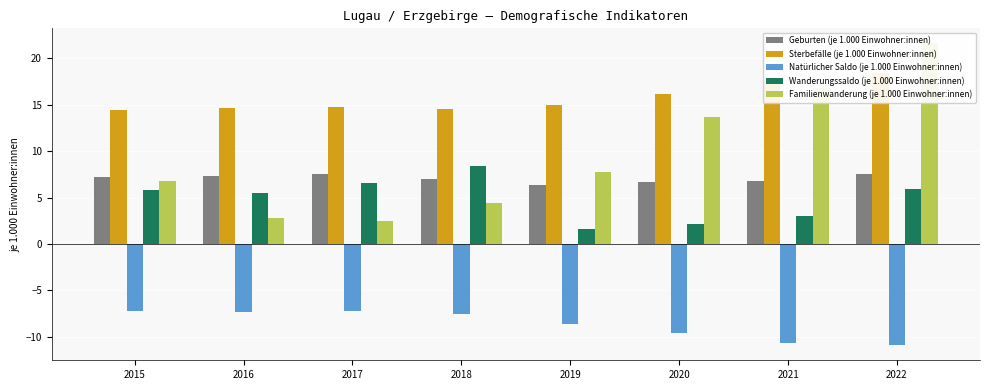

How many bars are there in each group?

5